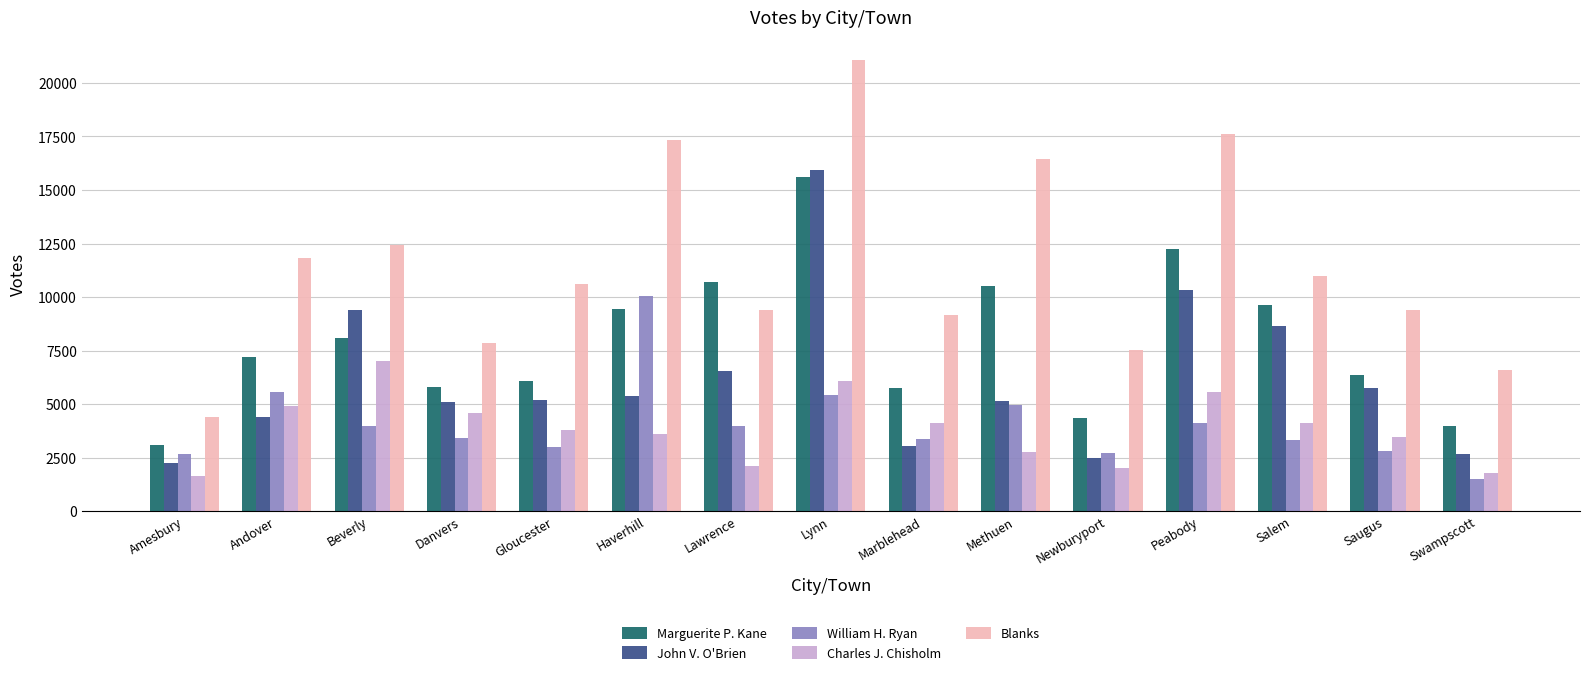

Where is Charles J. Chisholm nearest to the value 4329?

Salem